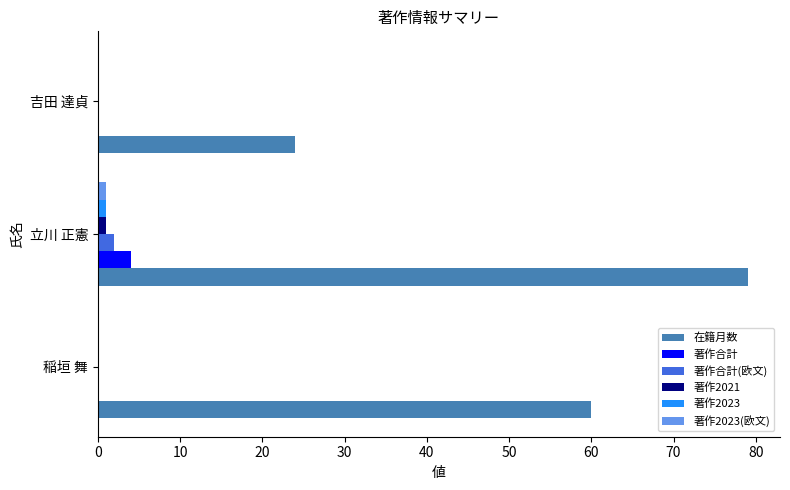

What is the maximum value for 著作2023(欧文)?

1